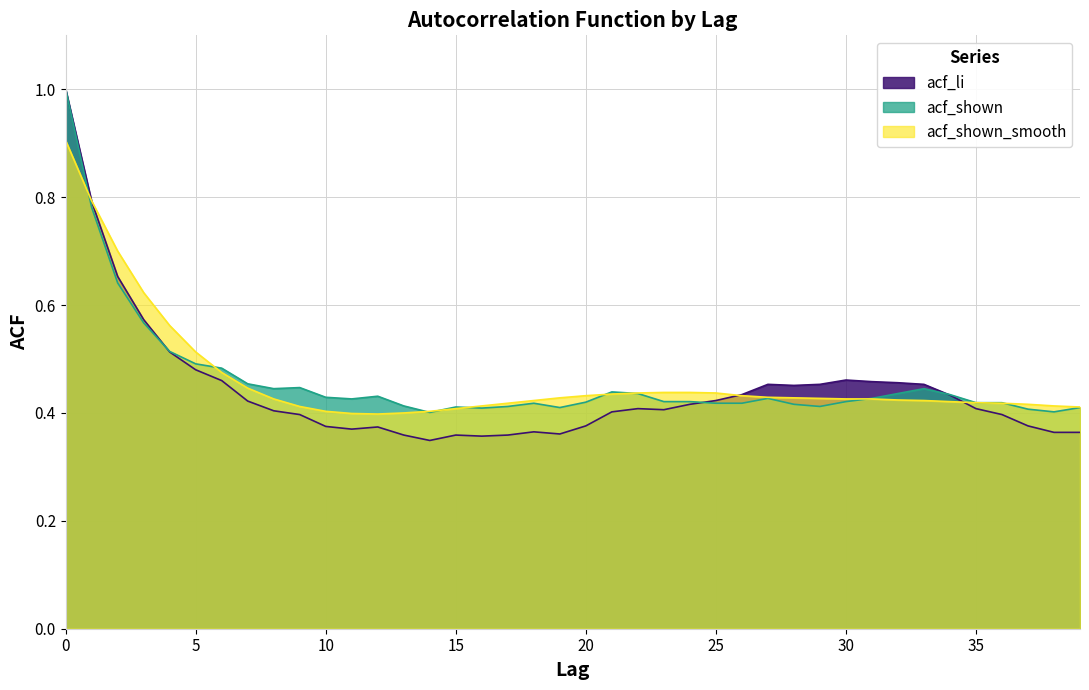

What is the highest value of the acf_shown_smooth series?

0.9